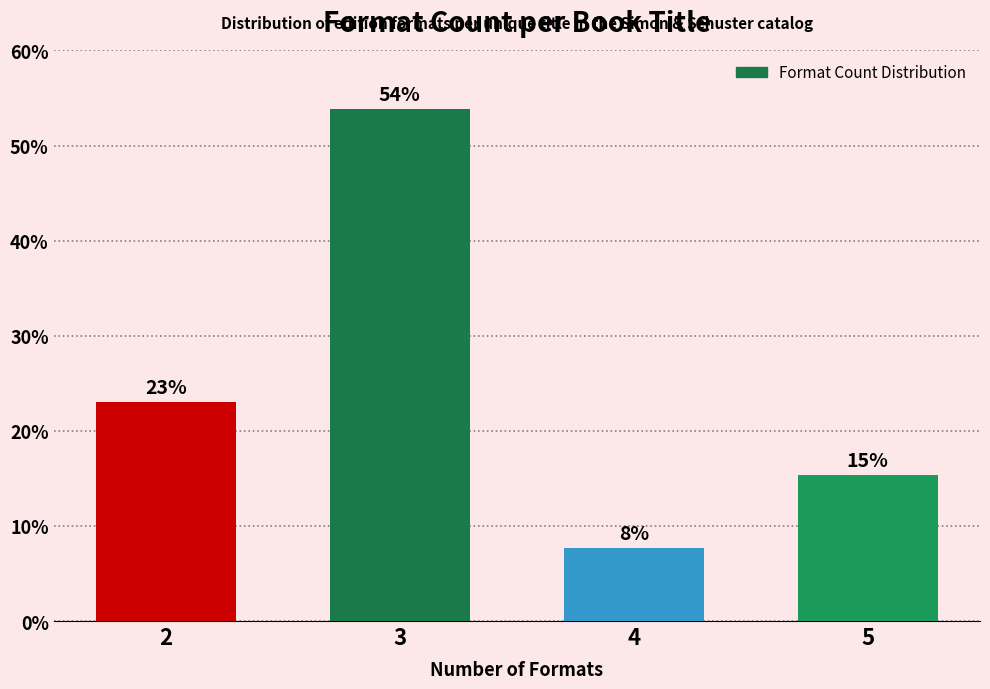

Rank the categories by value from highest to lowest.

3, 2, 5, 4